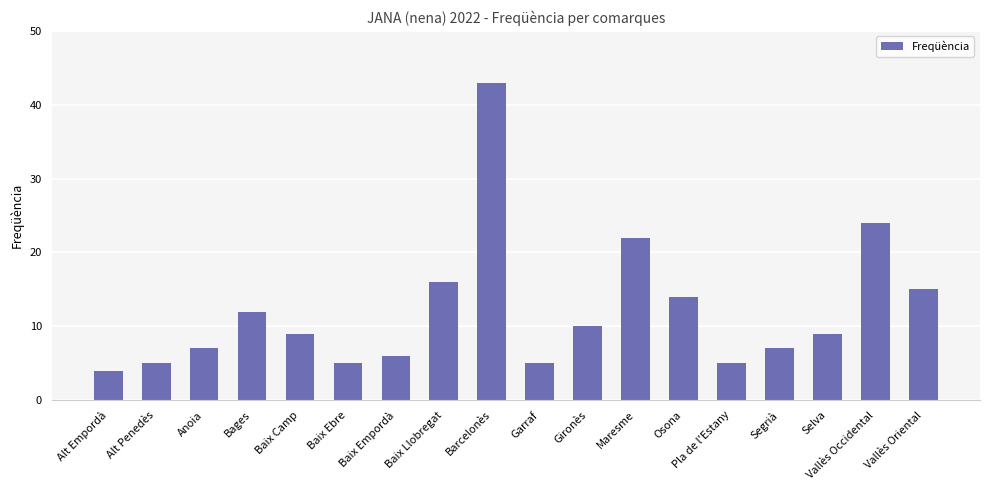

Which category has the highest value across all series?

Barcelonès